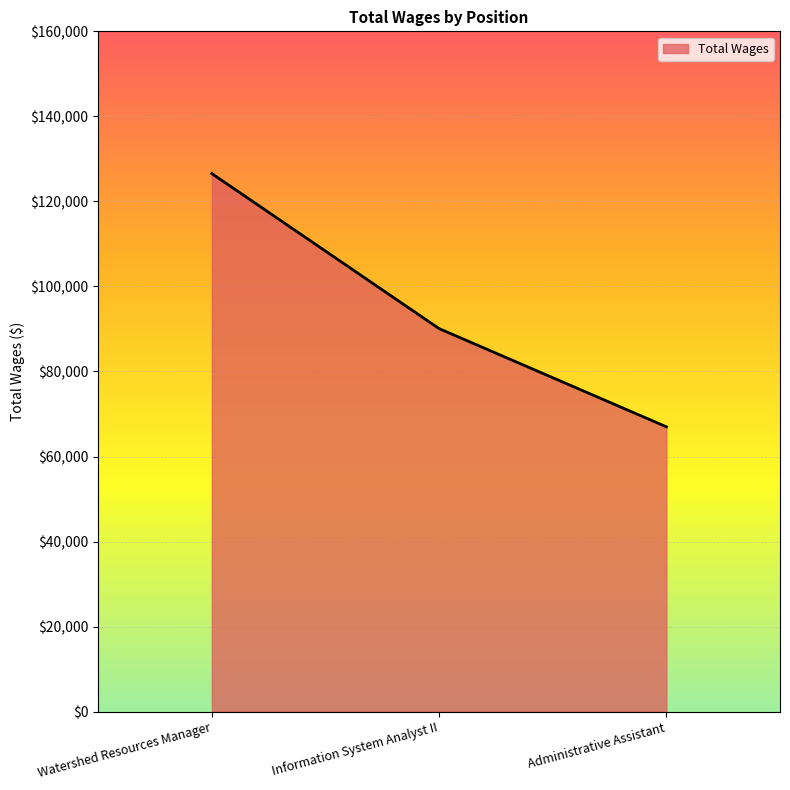

What is the change in value from Information System Analyst II to Administrative Assistant?

-23089